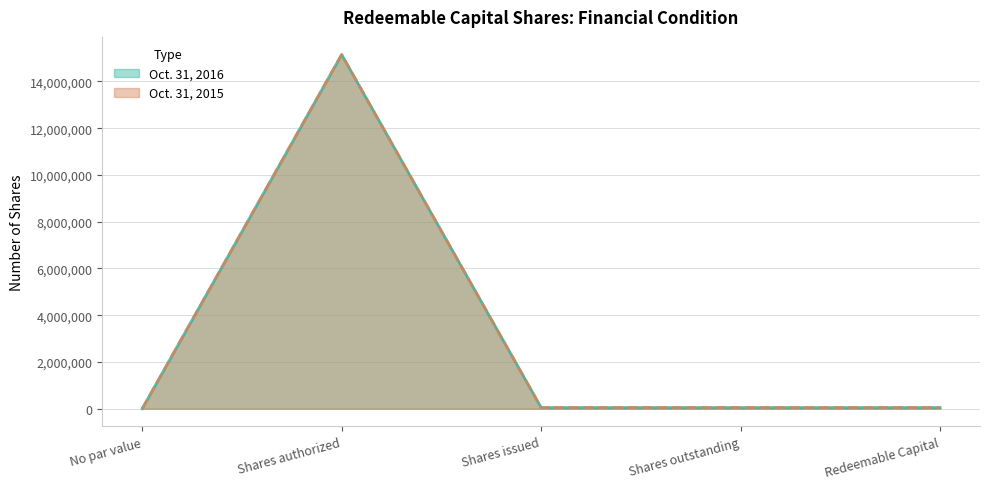

Which series has the largest range (max minus min)?

Oct. 31, 2016